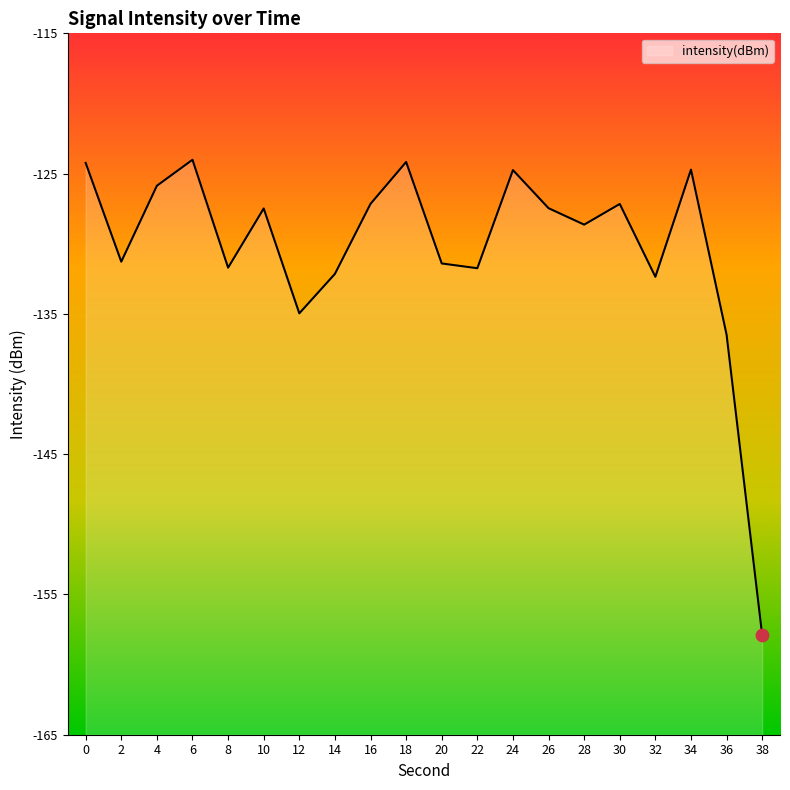

Between 12 and 2, which is larger?

2